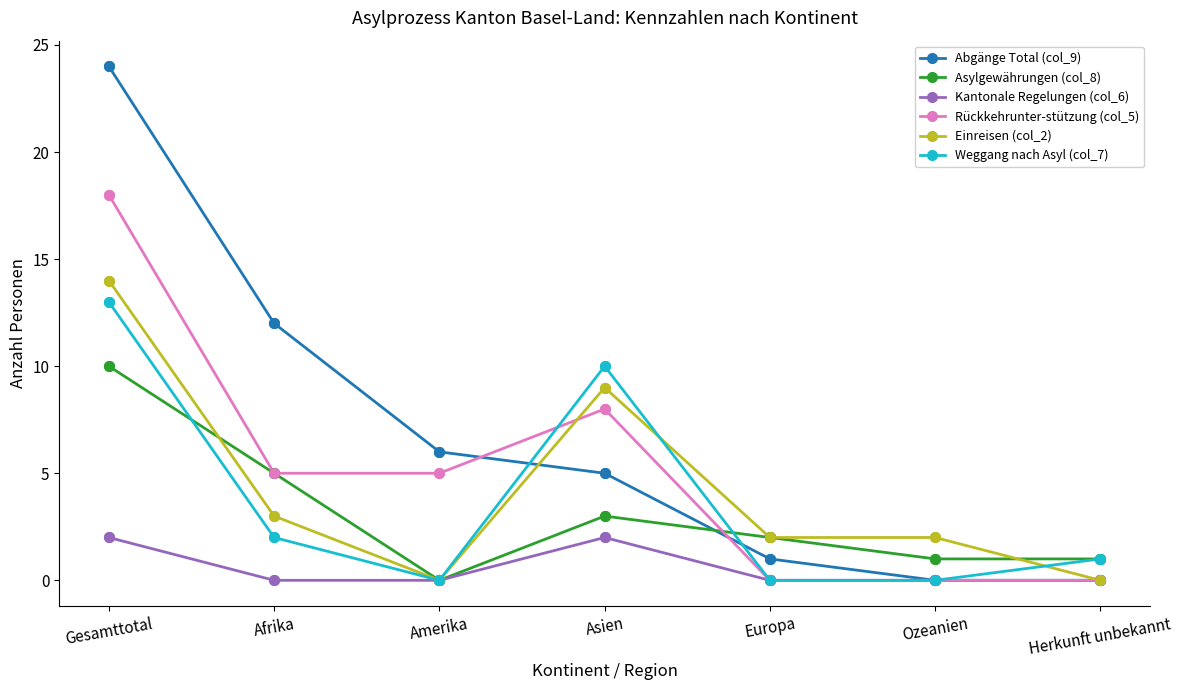

Is this an area chart (filled region under the line)?

No